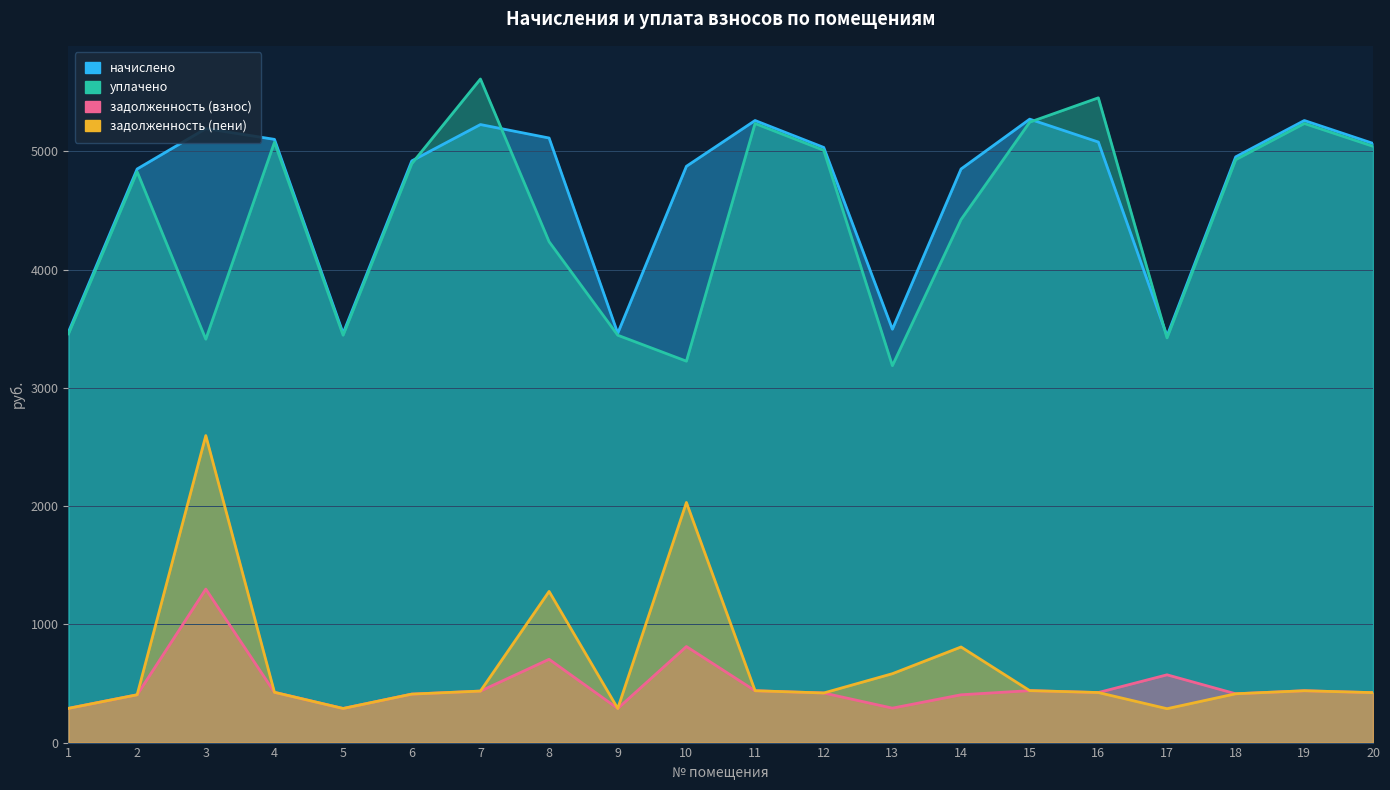

What is the sum of all задолженность (взнос) values?

9619.3